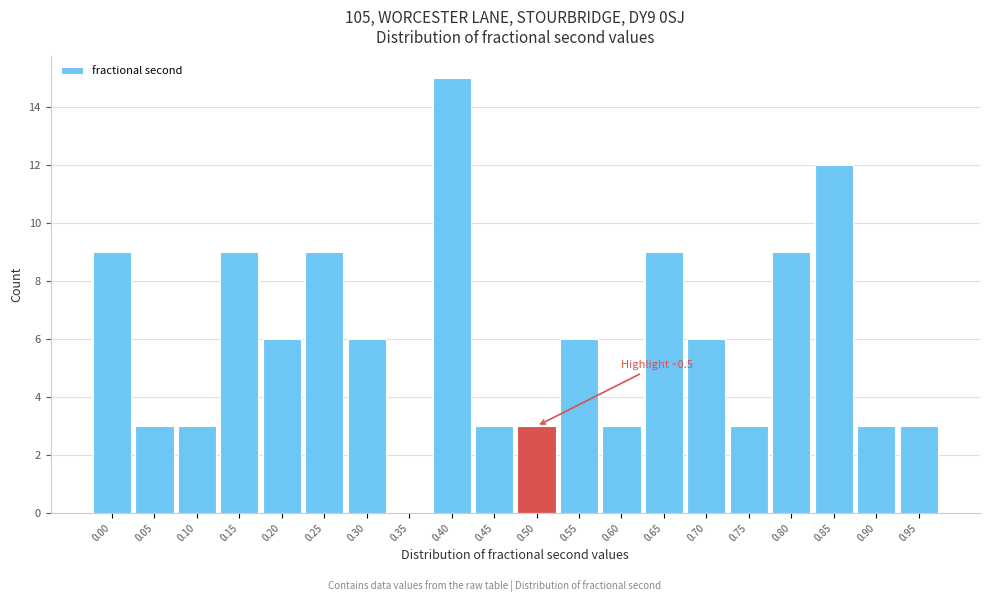

Reading left to right, extract all data points from this chart.

0.00=9	0.05=3	0.10=3	0.15=9	0.20=6	0.25=9	0.30=6	0.35=0	0.40=15	0.45=3	0.50=3	0.55=6	0.60=3	0.65=9	0.70=6	0.75=3	0.80=9	0.85=12	0.90=3	0.95=3